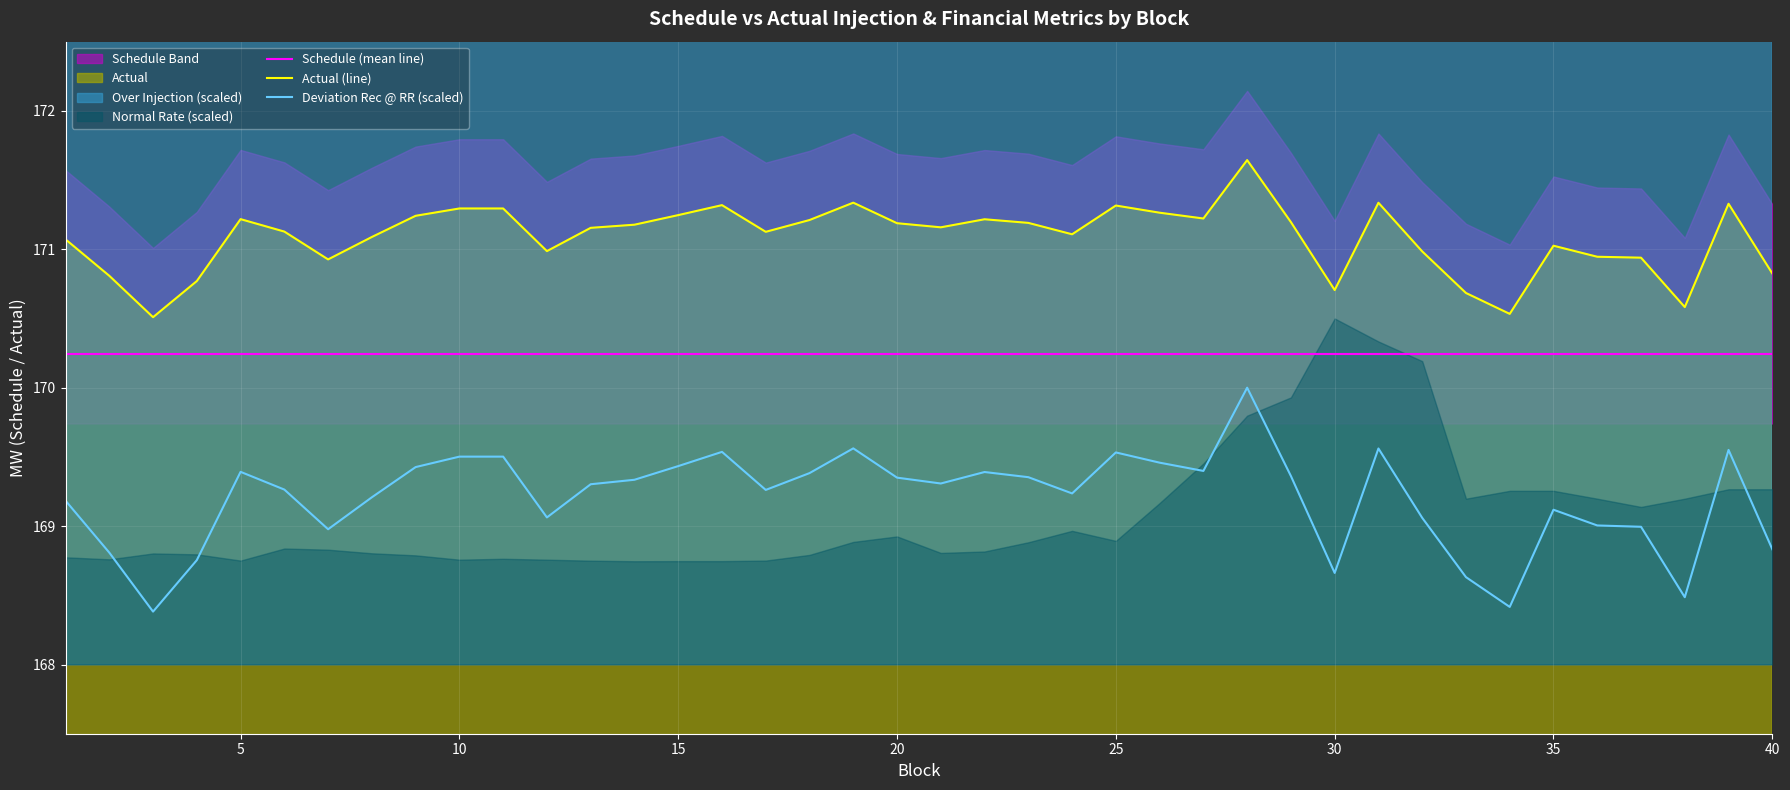

True or false: Deviation Rec @ RR (scaled) has a value of 169.4 at 5.

True